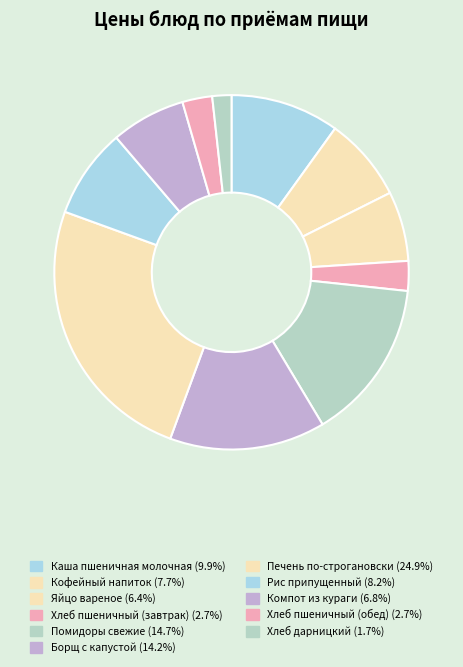

To the nearest percent, what percentage of the pie is Компот из кураги?

7%